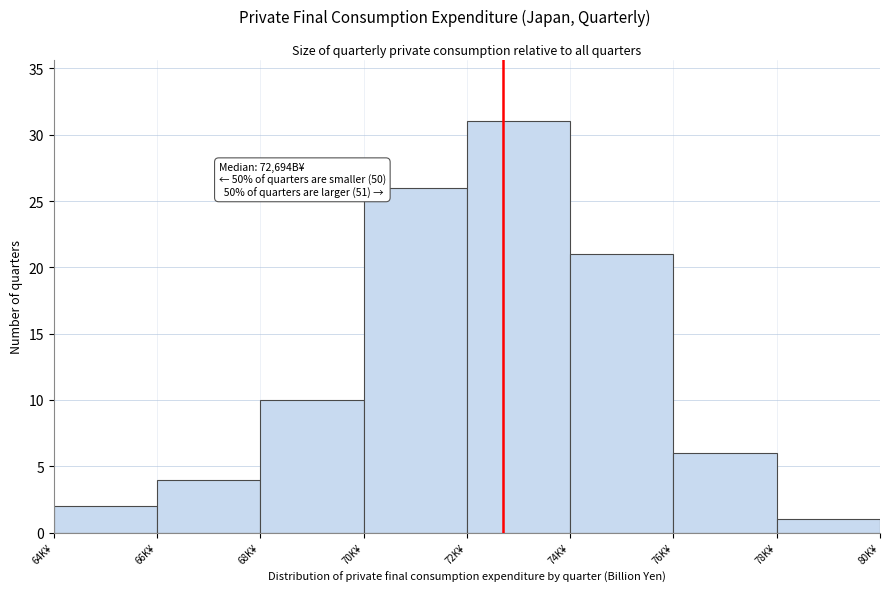

Reading left to right, list all the values displayed in this chart.

2	4	10	26	31	21	6	1